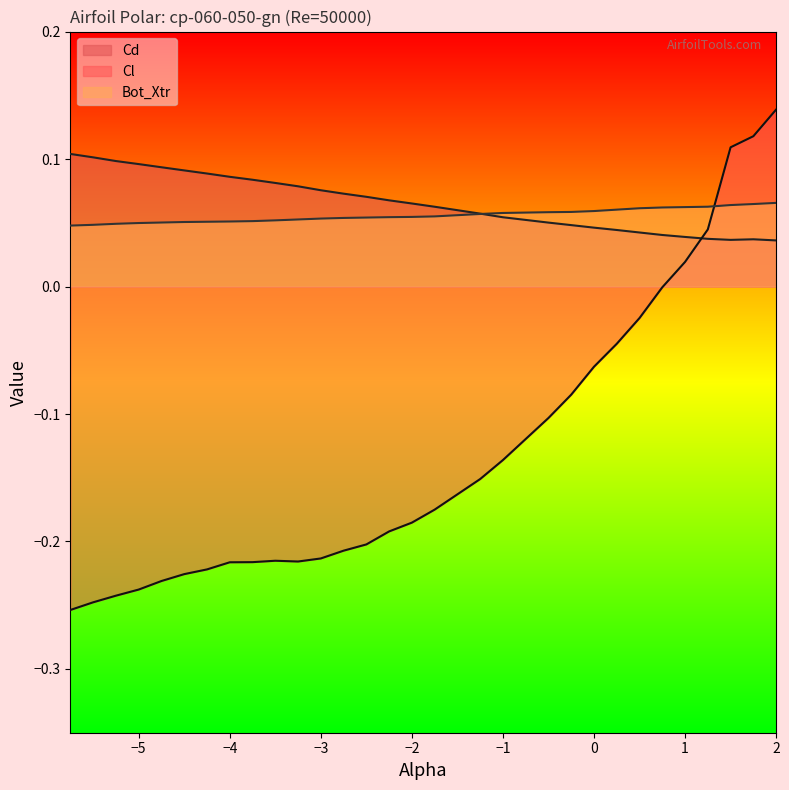

Rank the series at 0.25 from lowest to highest value.

Cl, Cd, Bot_Xtr